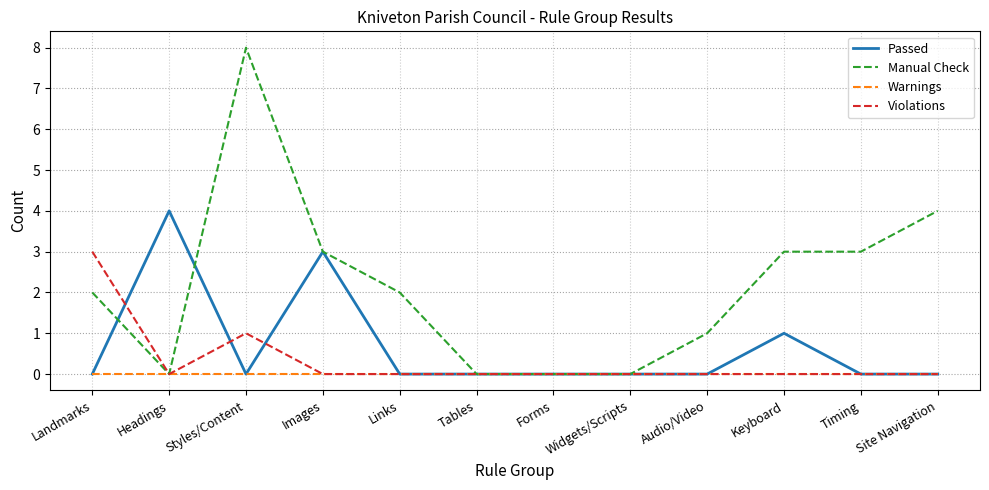

What position from the right is Timing?

2